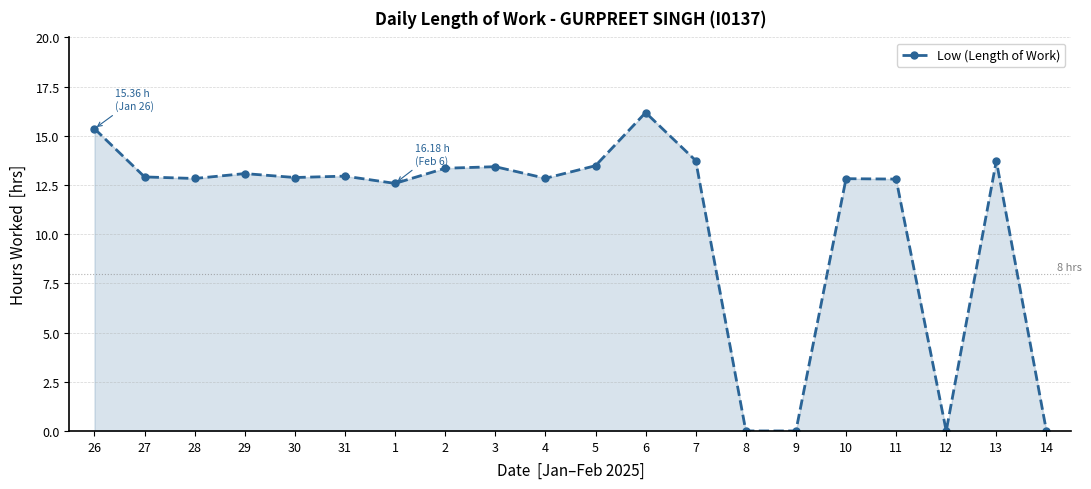

What is the sum of all values?

215.0